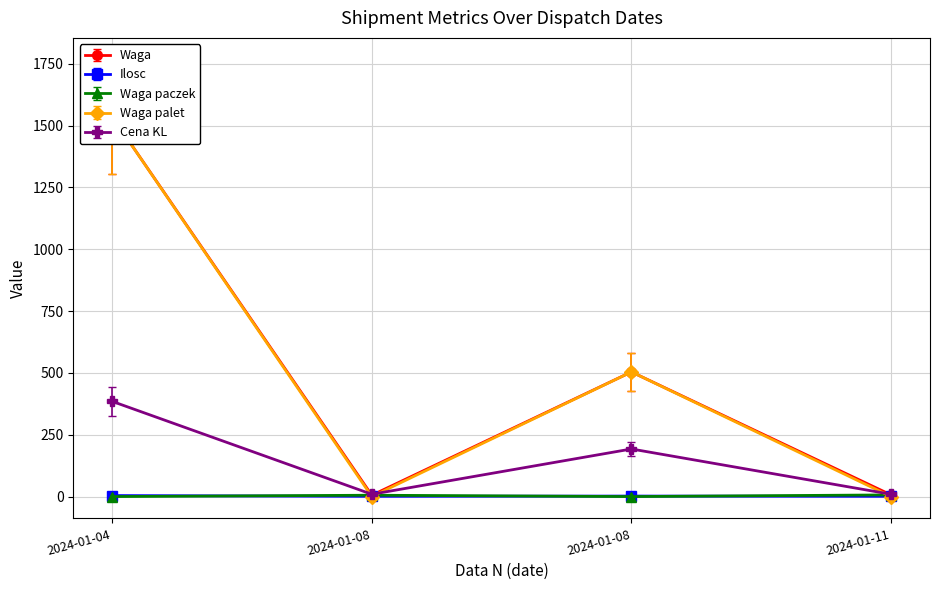

What is the highest value of the Ilosc series?

4.0